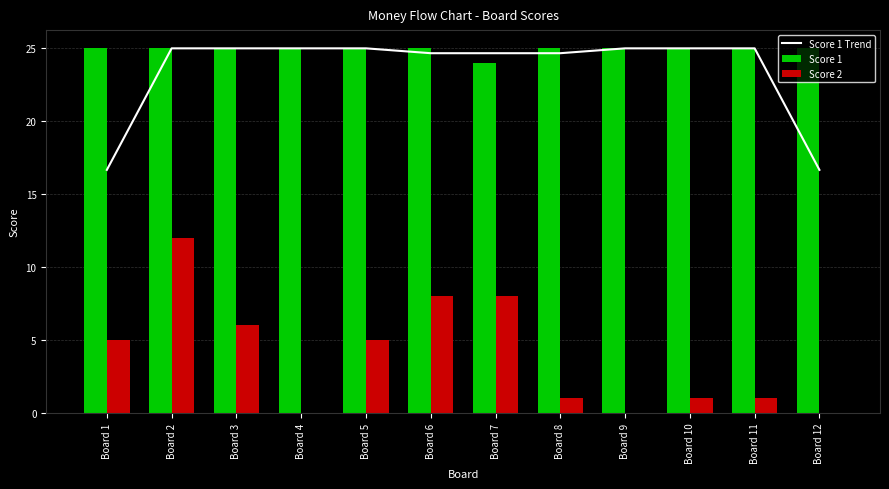

What is the difference between the highest and lowest values at Board 6?

17.0